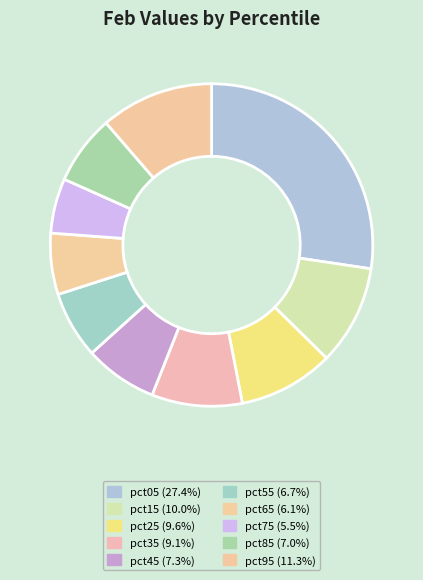

Rank the categories by value from highest to lowest.

pct05, pct95, pct15, pct25, pct35, pct45, pct85, pct55, pct65, pct75